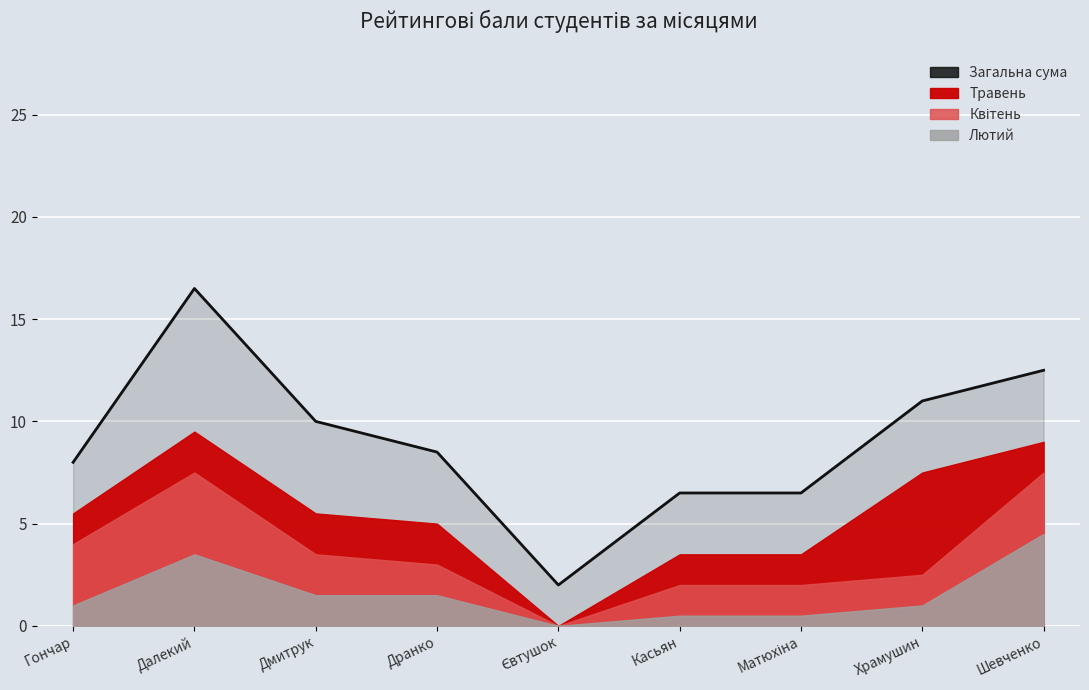

What is the greatest value displayed?

16.5